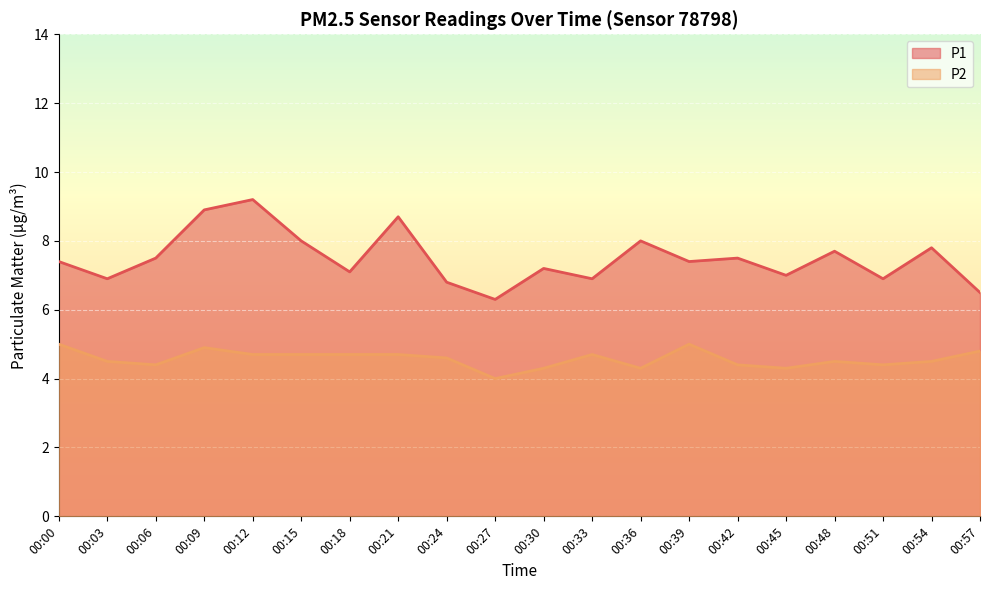

How many lines are shown in the chart?

2